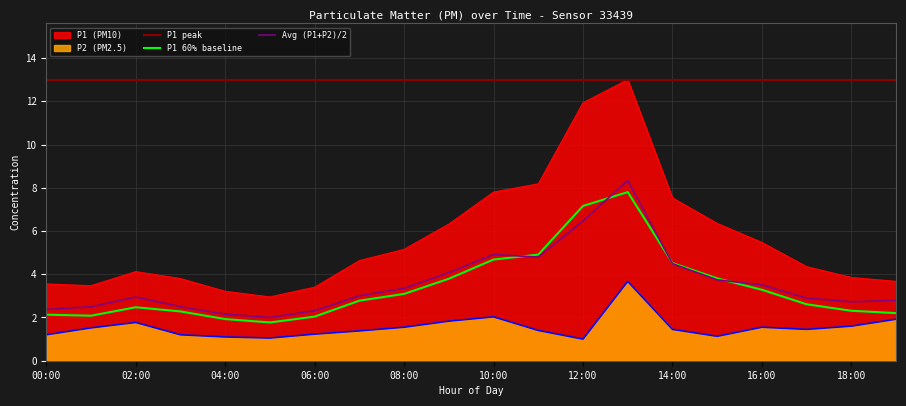

What is the minimum value for P1?

3.0